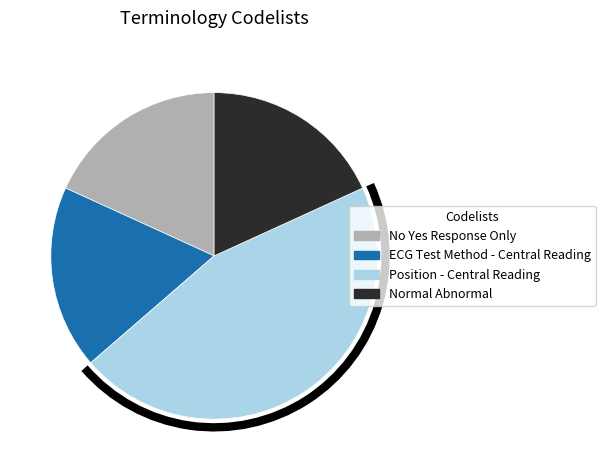

What is the largest slice in the pie chart?

Position - Central Reading